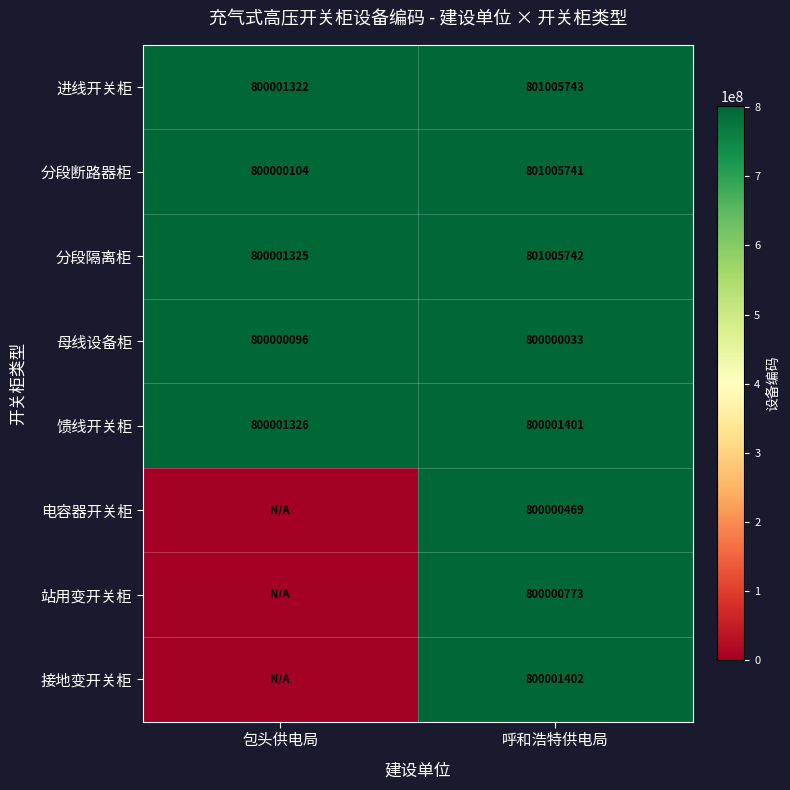

What is the sum of the 母线设备柜 values at 呼和浩特供电局 and 包头供电局?

1600000129